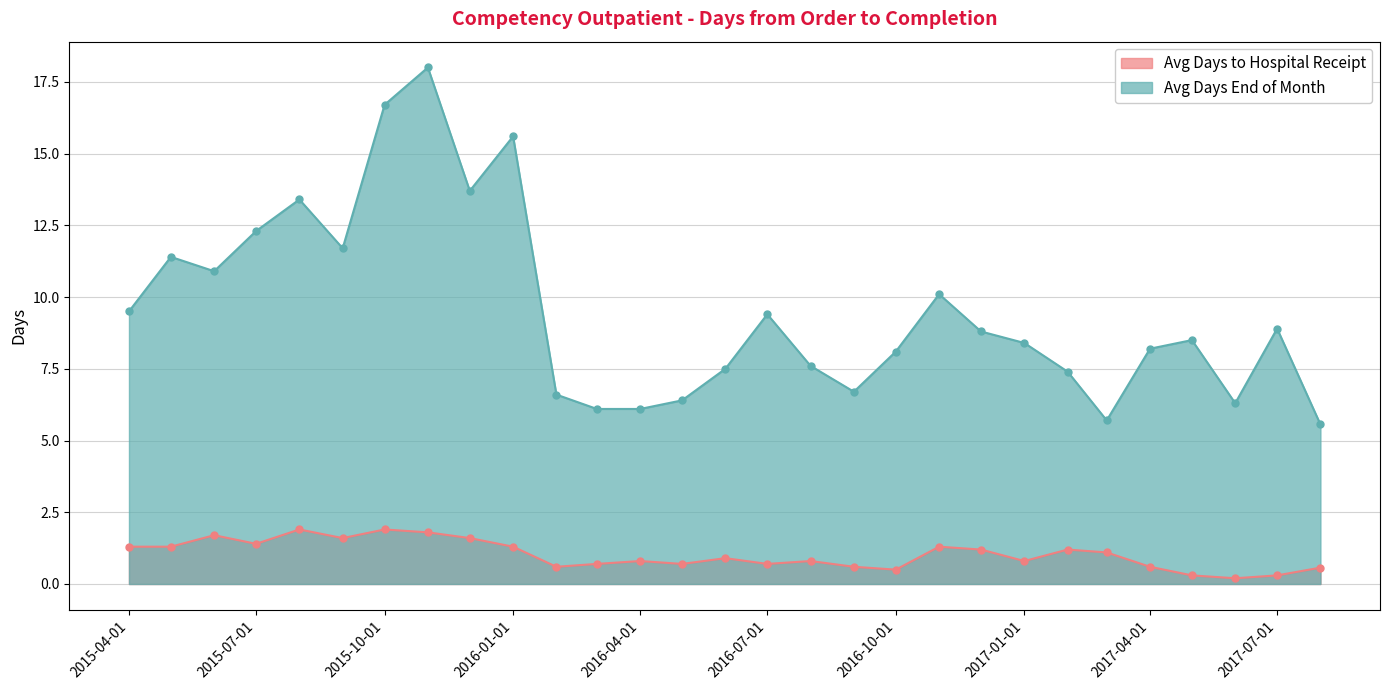

What is the value of the Avg Days End of Month point at the 15th from the left?

7.5